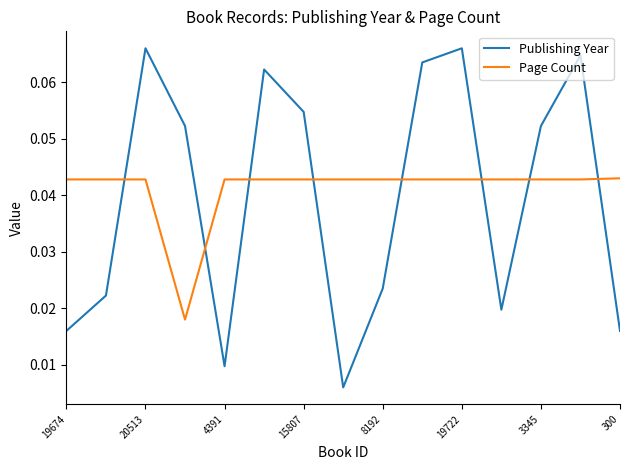

Which series has the largest range (max minus min)?

Publishing Year